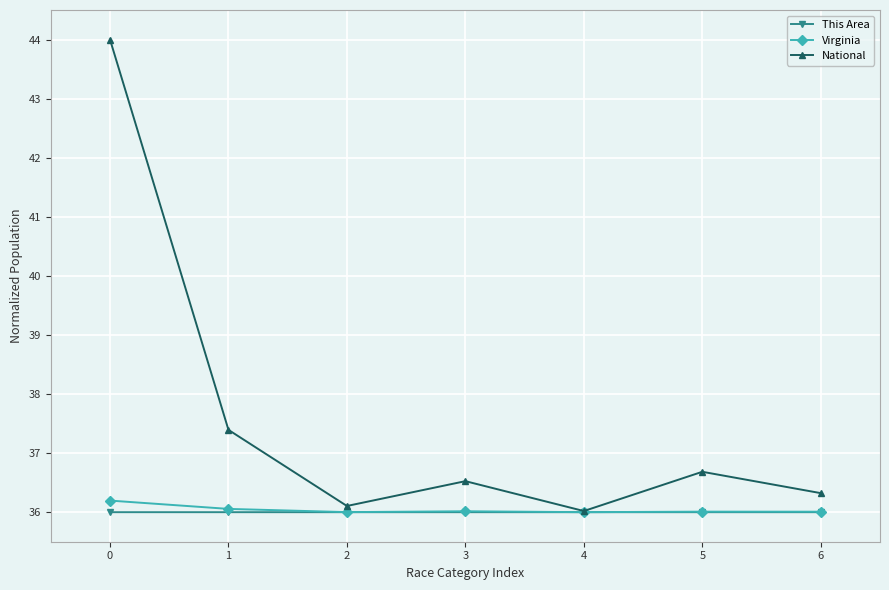

Reading left to right, extract all data points from this chart.

This Area: 0=36.0	1=36.0	2=36.0	3=36.0	4=36.0	5=36.0	6=36.0
Virginia: 0=36.2	1=36.1	2=36.0	3=36.0	4=36.0	5=36.0	6=36.0
National: 0=44.0	1=37.4	2=36.1	3=36.5	4=36.0	5=36.7	6=36.3